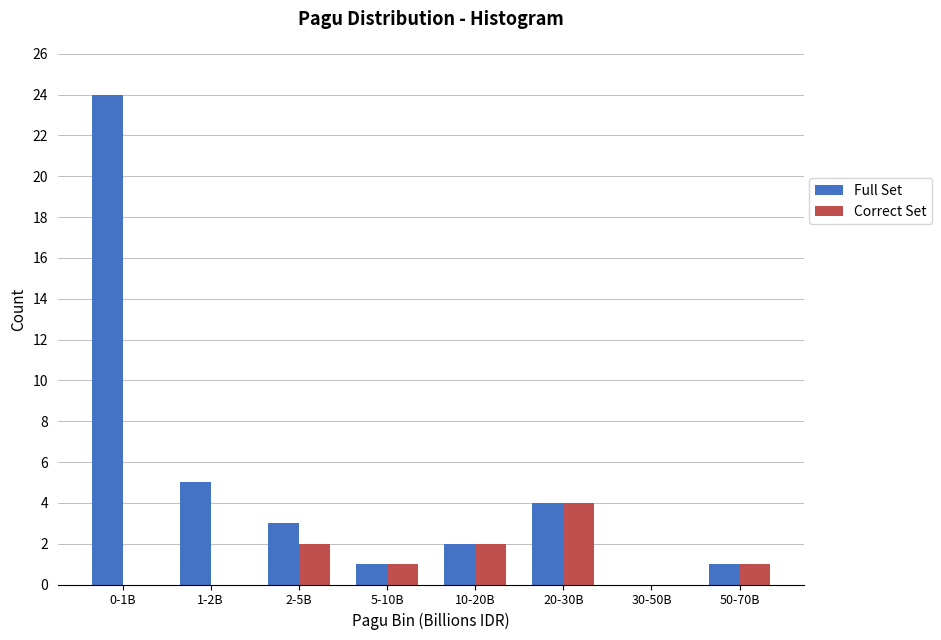

Reading left to right, what are all the values shown in this chart?

Full Set: 0-1B=24	1-2B=5	2-5B=3	5-10B=1	10-20B=2	20-30B=4	30-50B=0	50-70B=1
Correct Set: 0-1B=0	1-2B=0	2-5B=2	5-10B=1	10-20B=2	20-30B=4	30-50B=0	50-70B=1